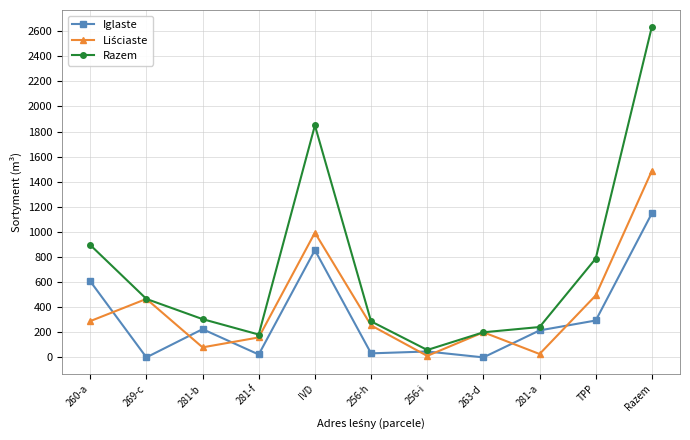

What is the value of the Razem point at the 9th from the left?

242